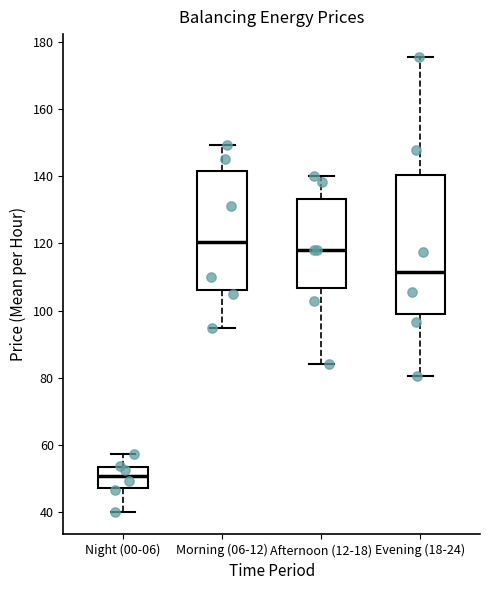

Which box's median line is the lowest?

Night (00-06)